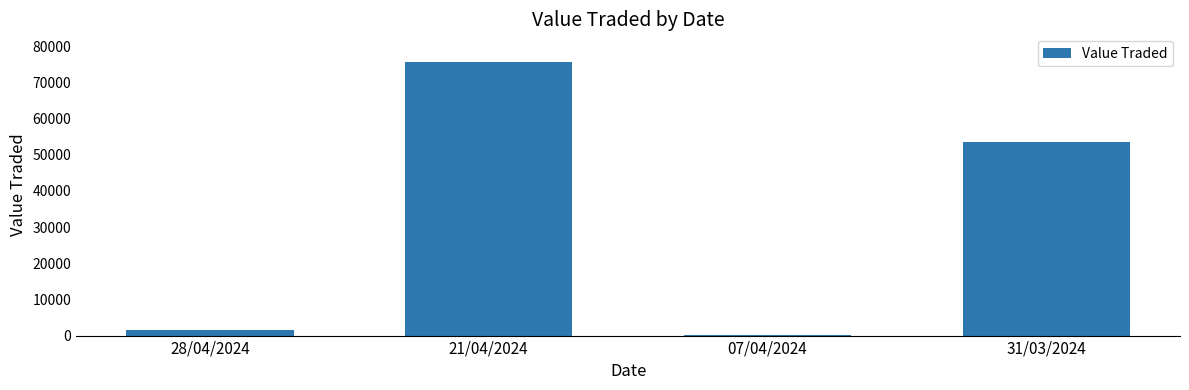

The chart shows a value of 1624 at 28/04/2024. True or false?

True